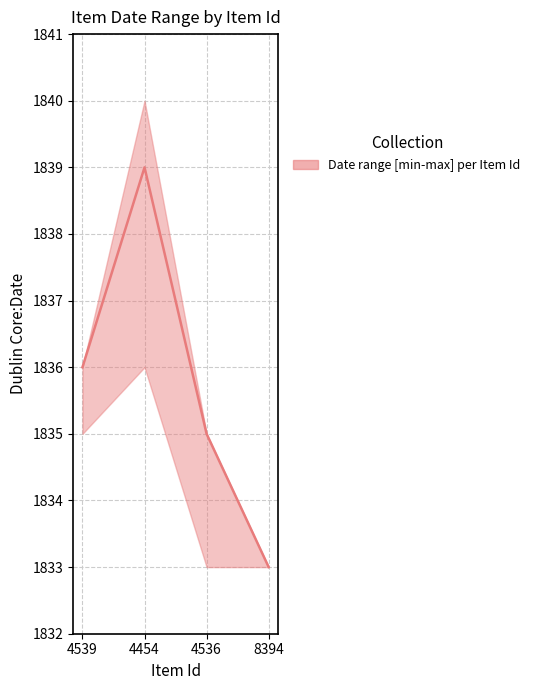

What is the difference between the maximum and second lowest values in the upper series?

5